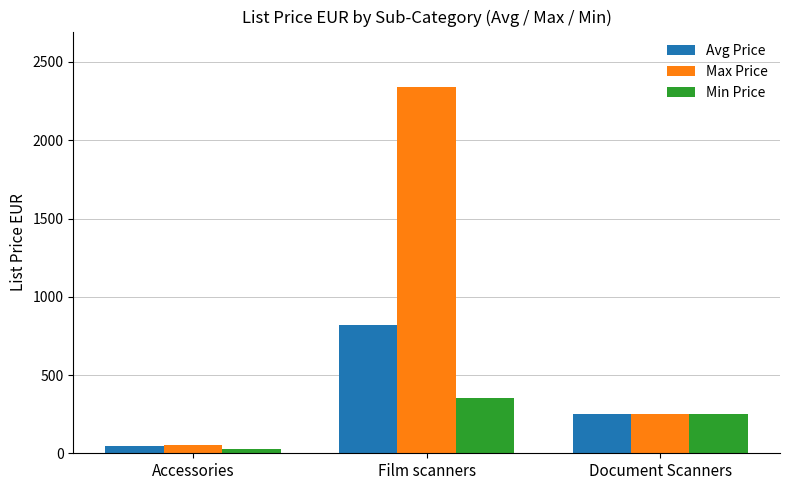

What is the difference between the Avg Price values at Document Scanners and Accessories?

202.0